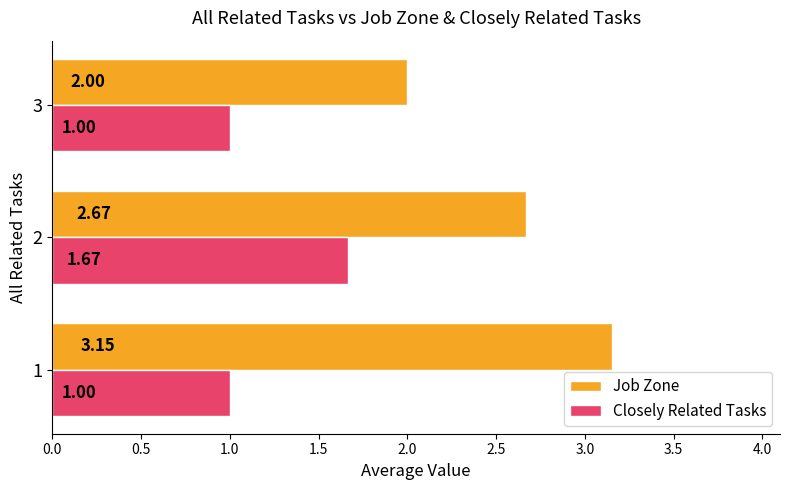

List the series in order of their peak value, lowest first.

Closely Related Tasks, Job Zone